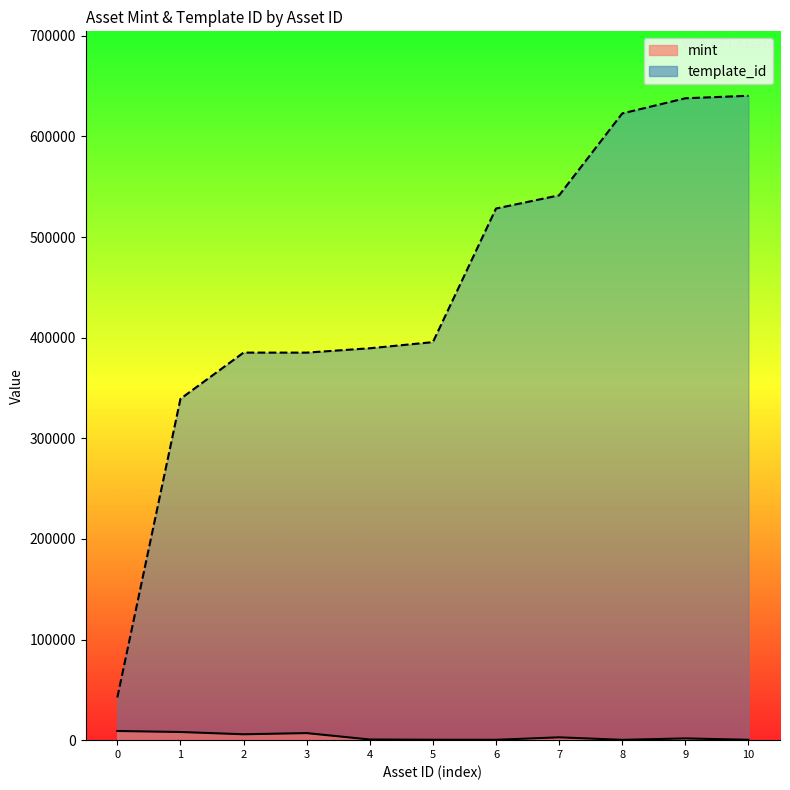

True or false: template_id has a value of 728136 at 7.

False